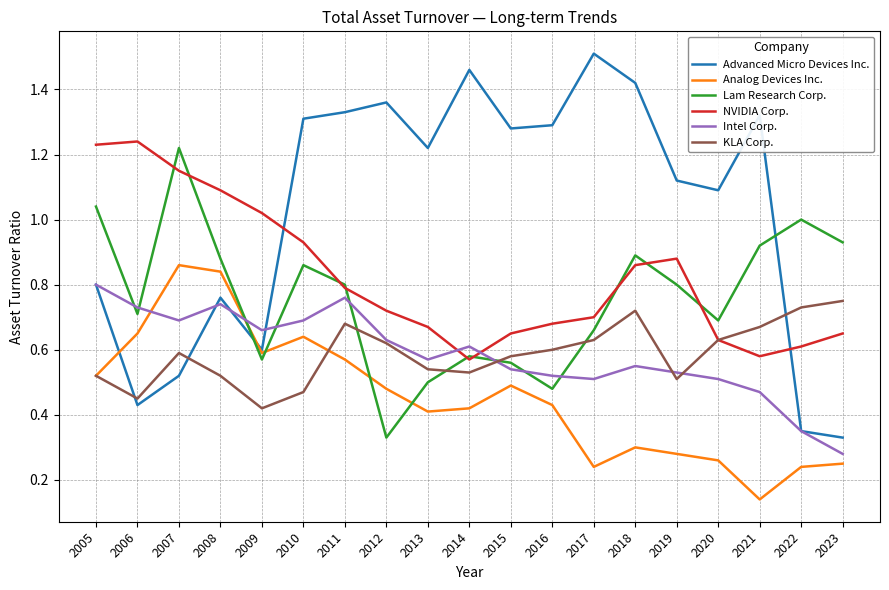

At which label does Intel Corp. reach its peak?

2005